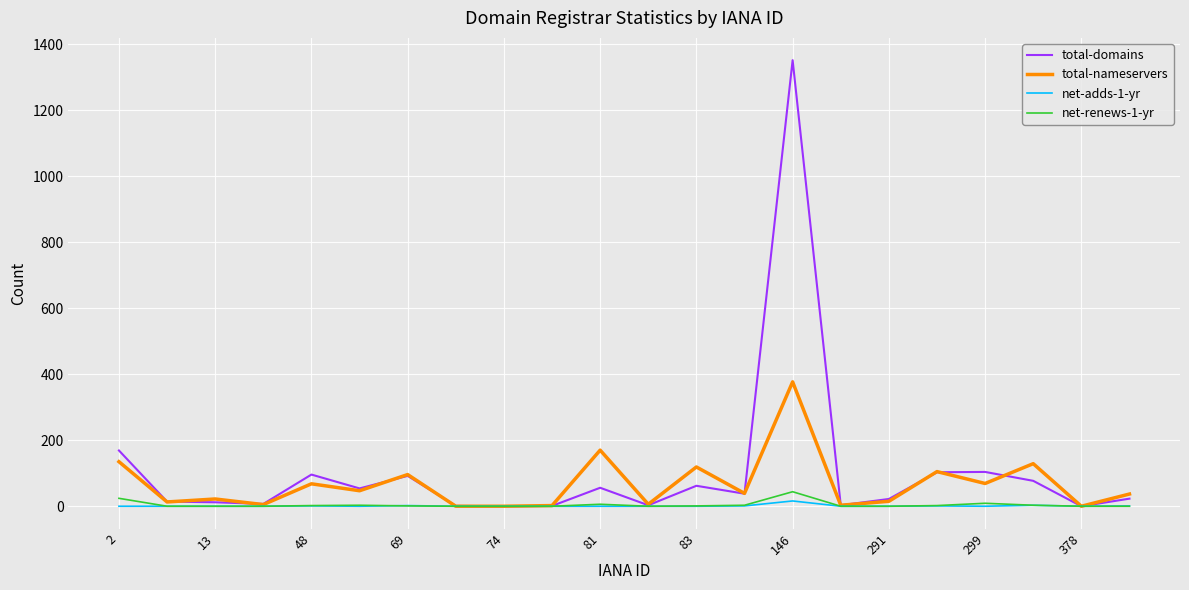

What is the maximum value for total-nameservers?

377